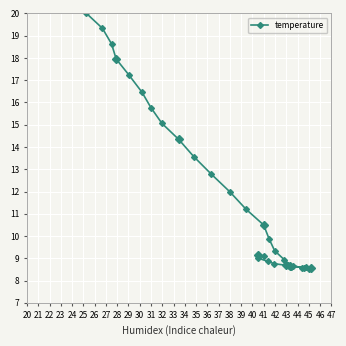

How many series are shown in this chart?

1